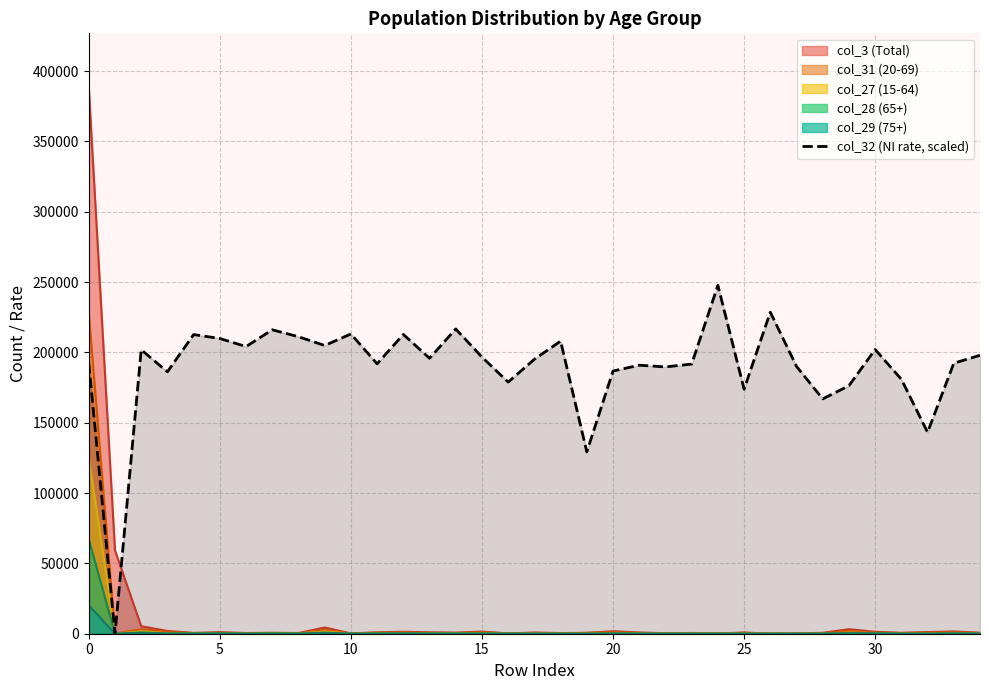

Which series has the widest spread of values?

col_3 (Total)